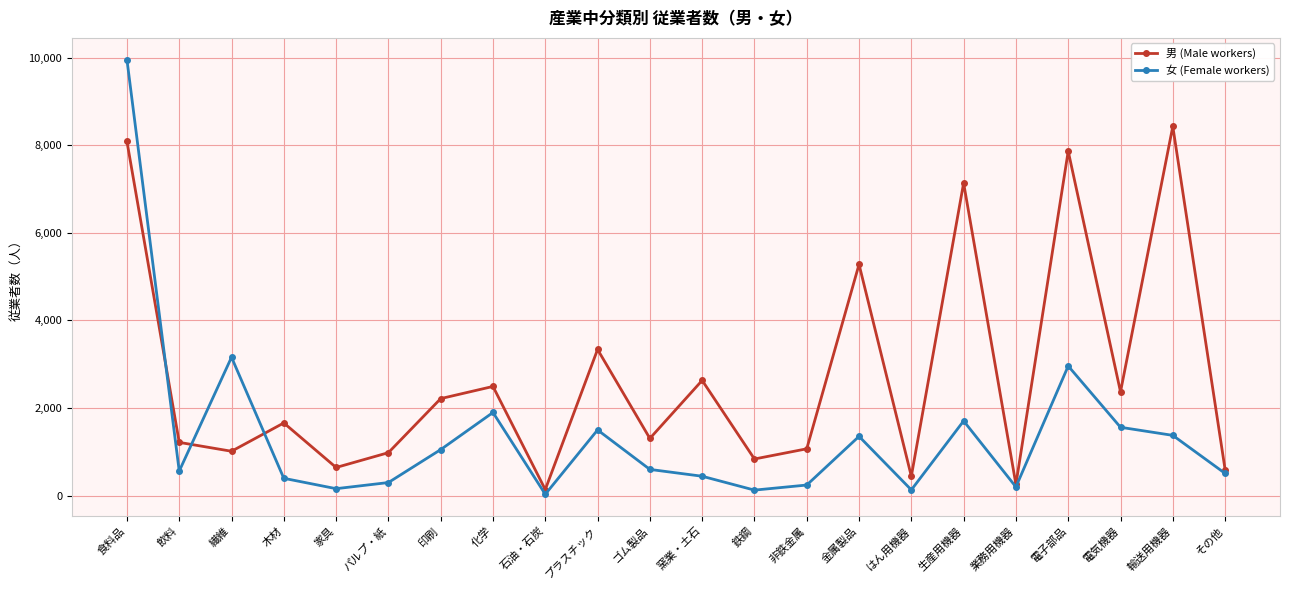

What is the maximum value shown in the chart?

9960